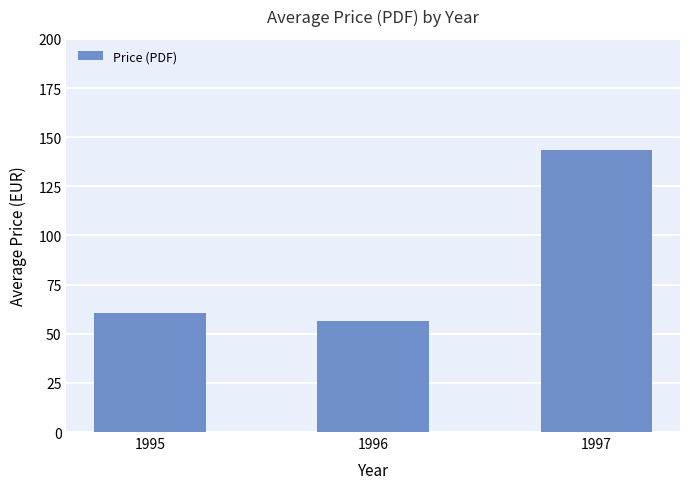

What is the value of the 2nd bar from the left?

56.3